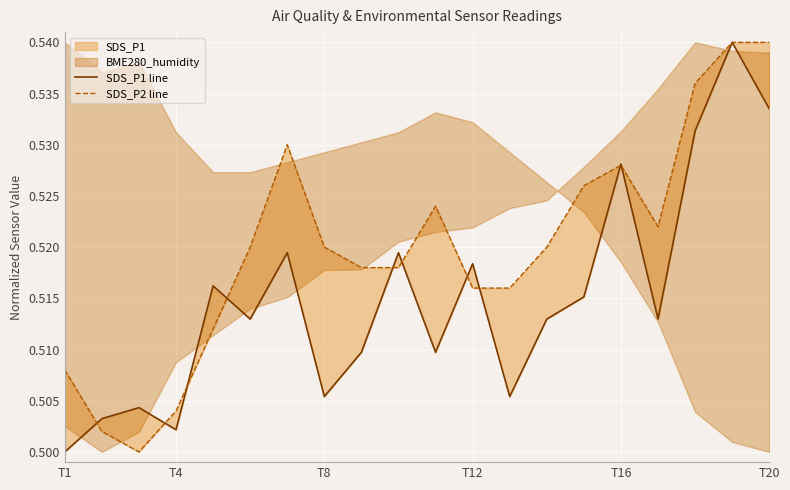

At how many categories does at least one series exceed 0?

20